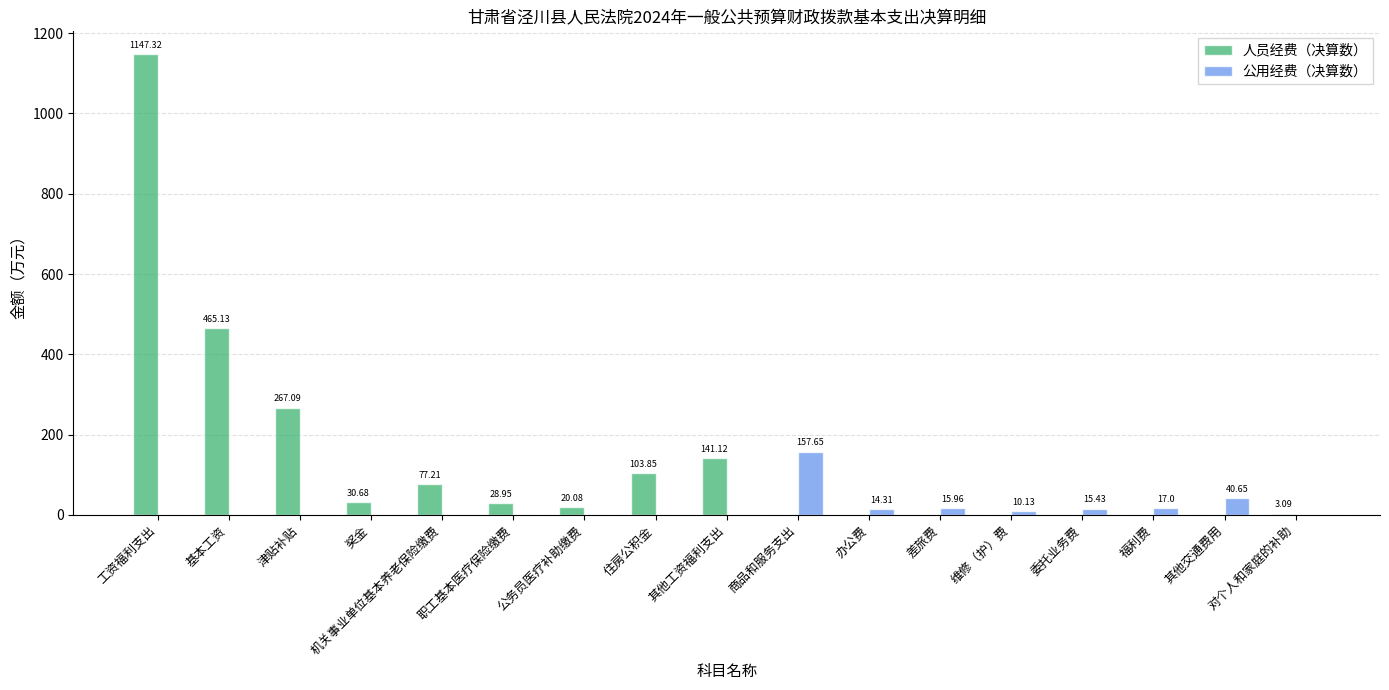

At which category is the sum across all series the highest?

工资福利支出